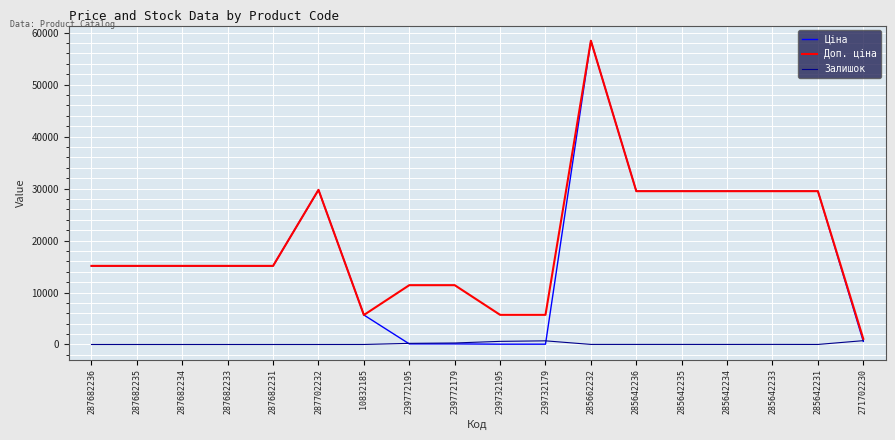

Which series has the largest range (max minus min)?

Ціна